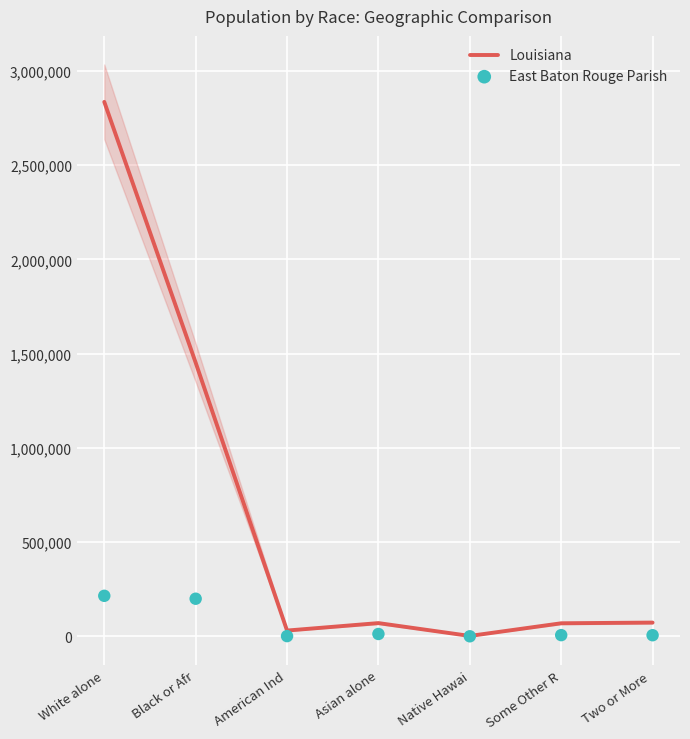

Which series has the widest spread of Y values?

Louisiana